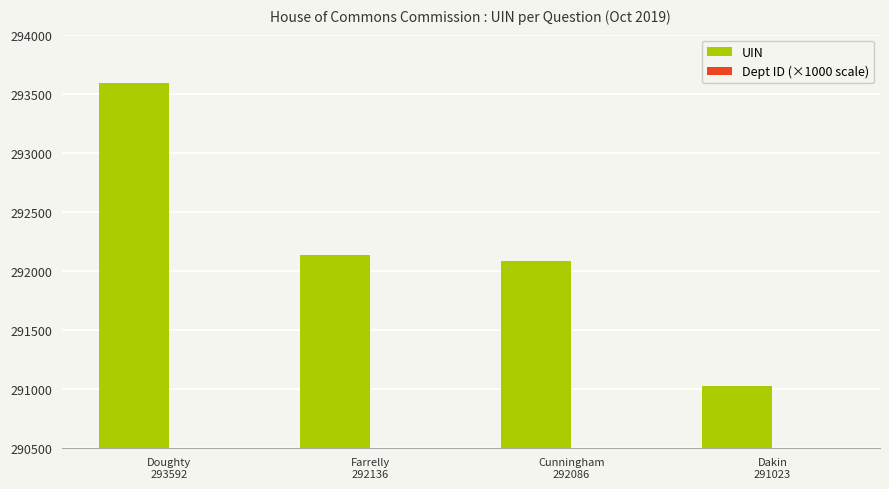

Is it true that UIN equals 513806 at Farrelly
292136?

False